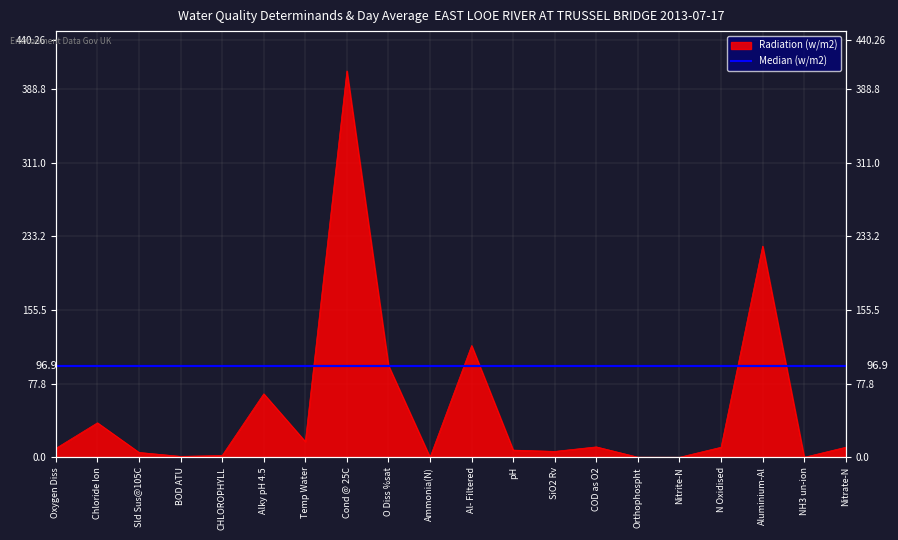

Is it true that the value at CHLOROPHYLL is 3.3?

False